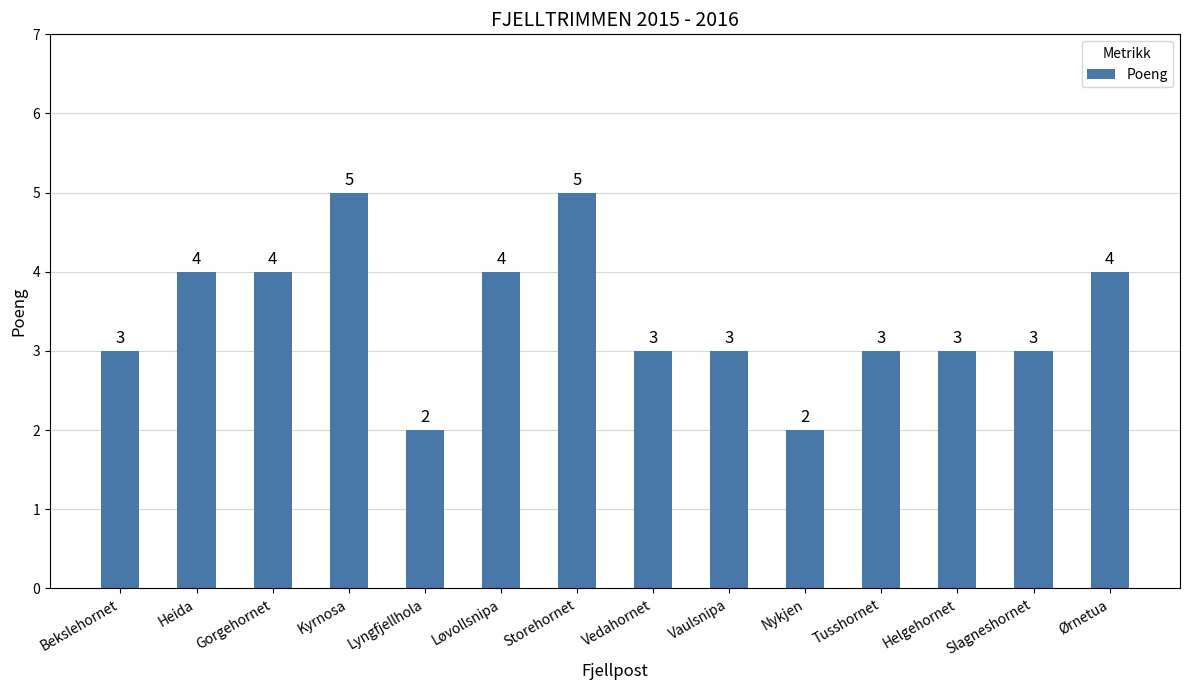

What is the maximum value shown in the chart?

5